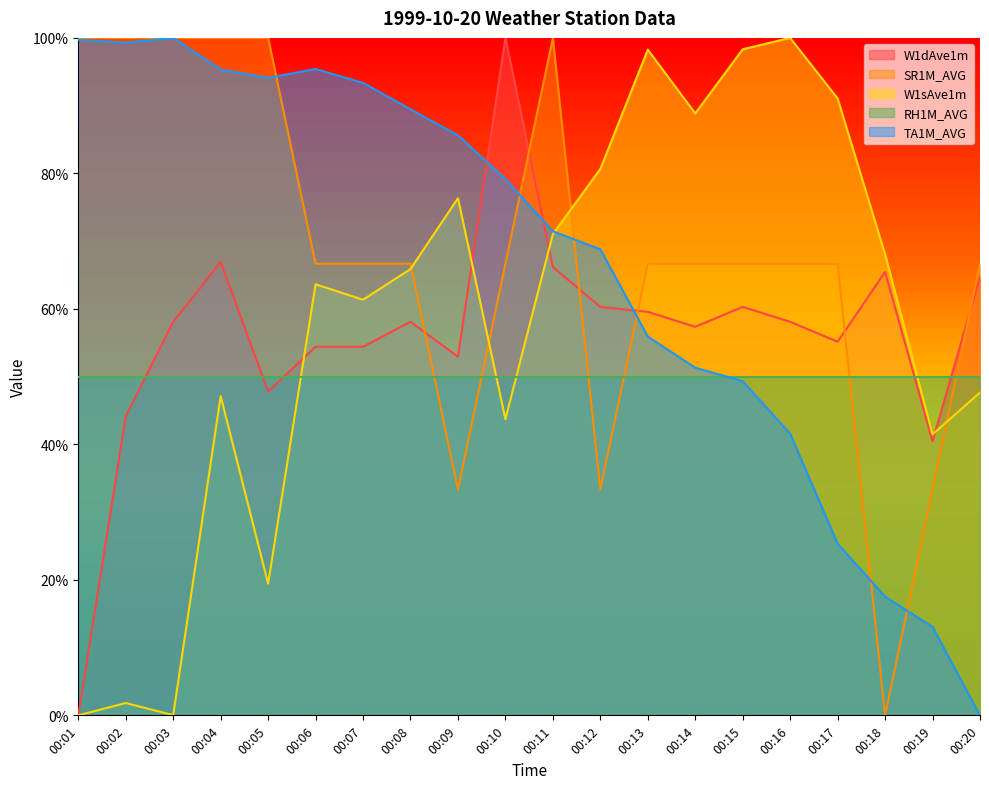

How many lines are shown in the chart?

5